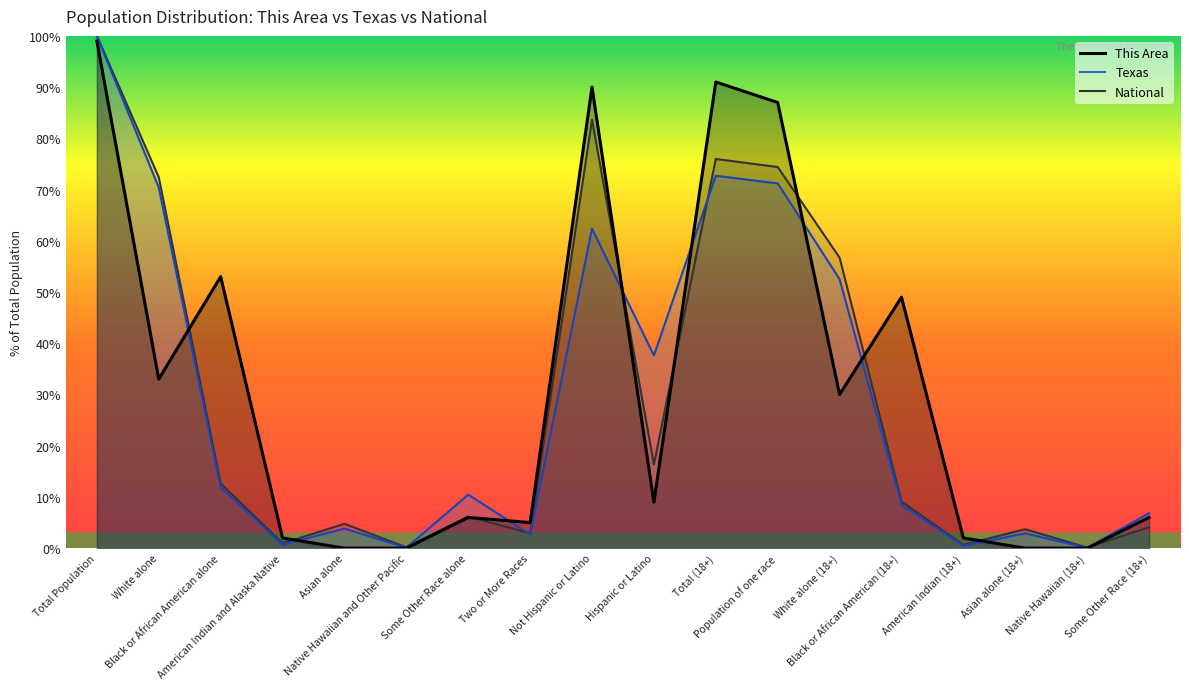

True or false: National has a value of 3.7 at Asian alone (18+).

True